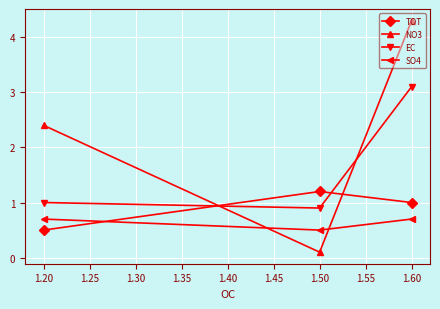

Rank the series at 1.20 from lowest to highest value.

TOT, SO4, EC, NO3